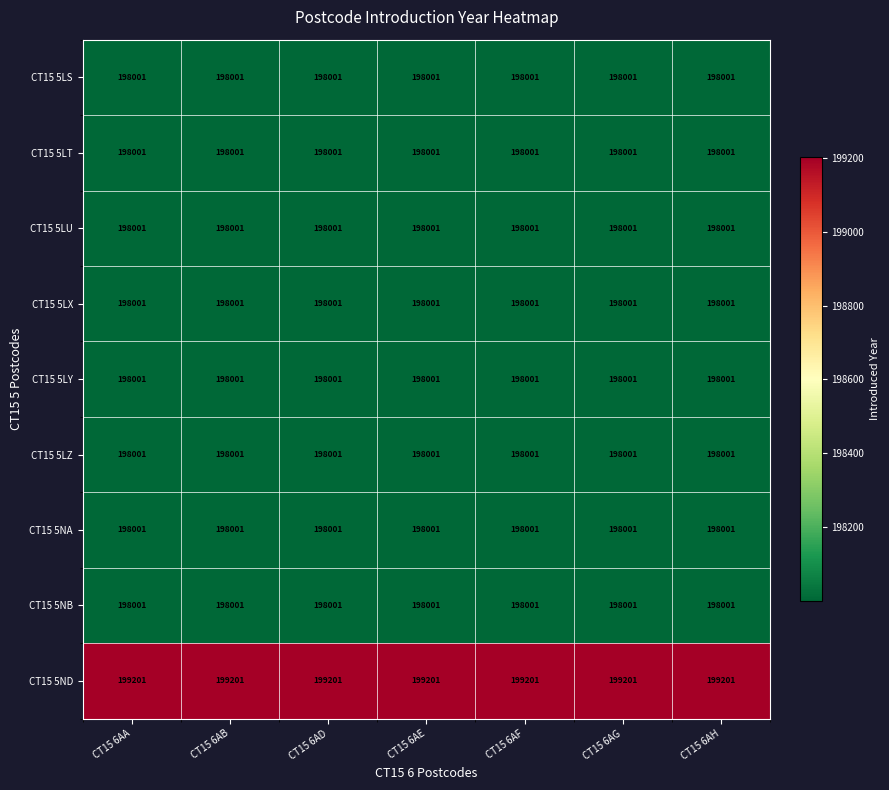

What is the maximum value for CT15 5LS?

198001